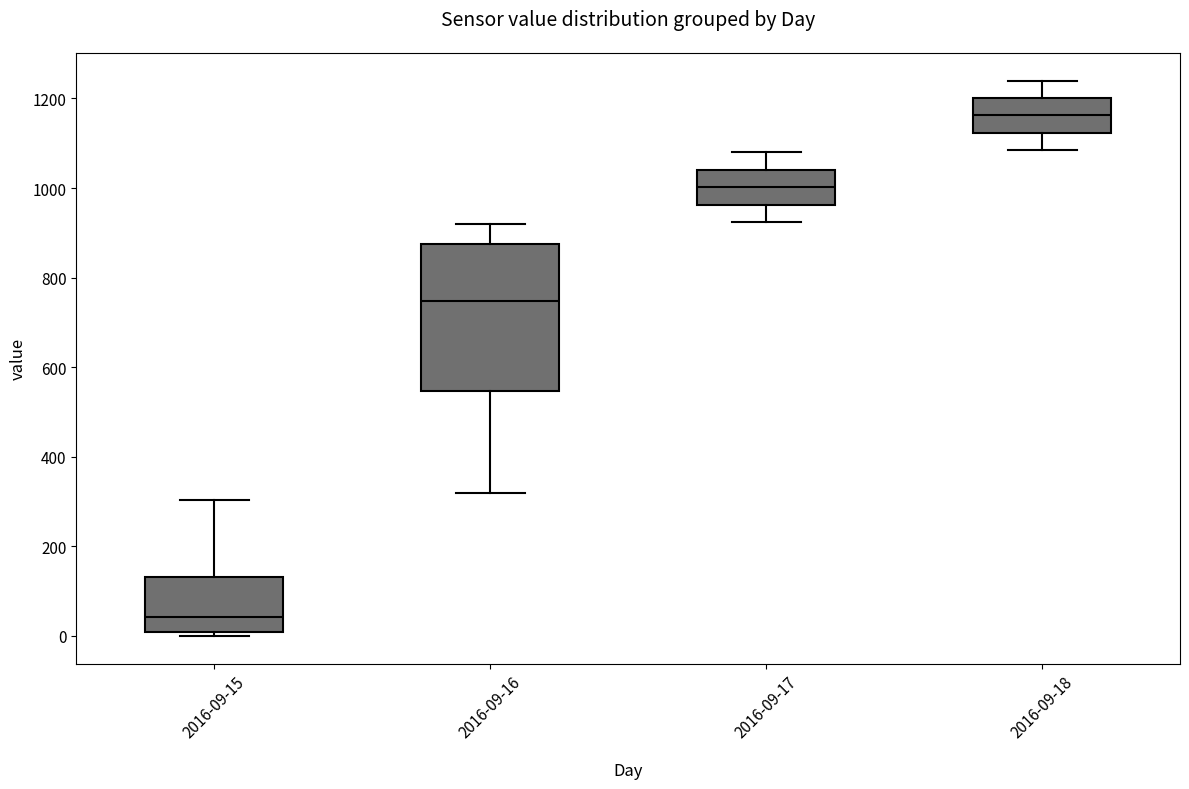

Reading left to right, transcribe this box plot: for each box, give where its median line is, the range the box spans, and where its two whiskers end, as read against the y-axis. The values are not printed on the chart, so give them approximately, as read against the axis.

2016-09-15: median 40, box 0 to 140, whiskers 0 (just below the box's lower edge) to 300
2016-09-16: median 740, box 540 to 880, whiskers 320 to 920
2016-09-17: median 1000, box 960 to 1040, whiskers 920 to 1080
2016-09-18: median 1160, box 1120 to 1200, whiskers 1080 to 1240